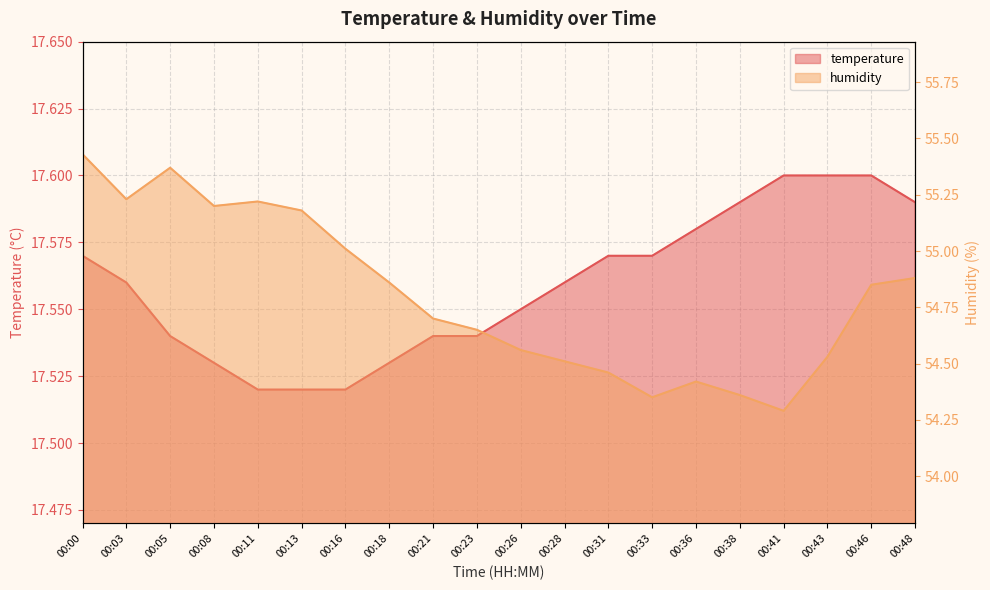

What are all the series names shown in the legend?

temperature, humidity